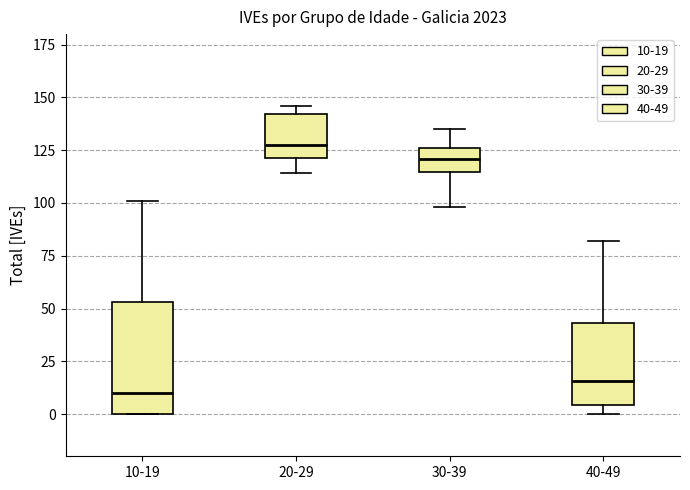

Which box's median line is the highest?

20-29